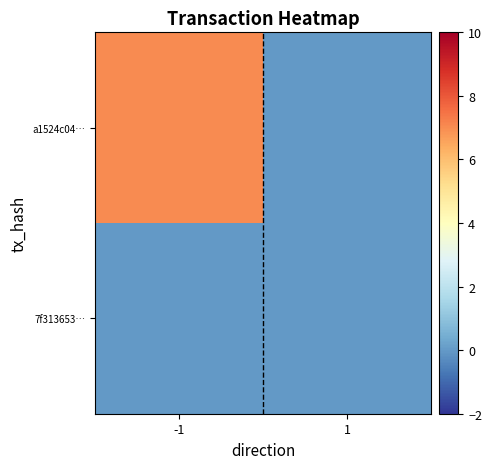

Rank the series at -1 from lowest to highest value.

7f313653…, a1524c04…